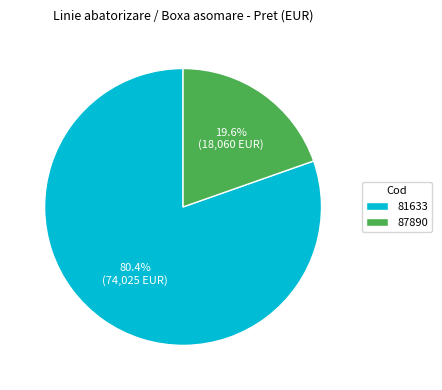

How many segments does this pie chart have?

2